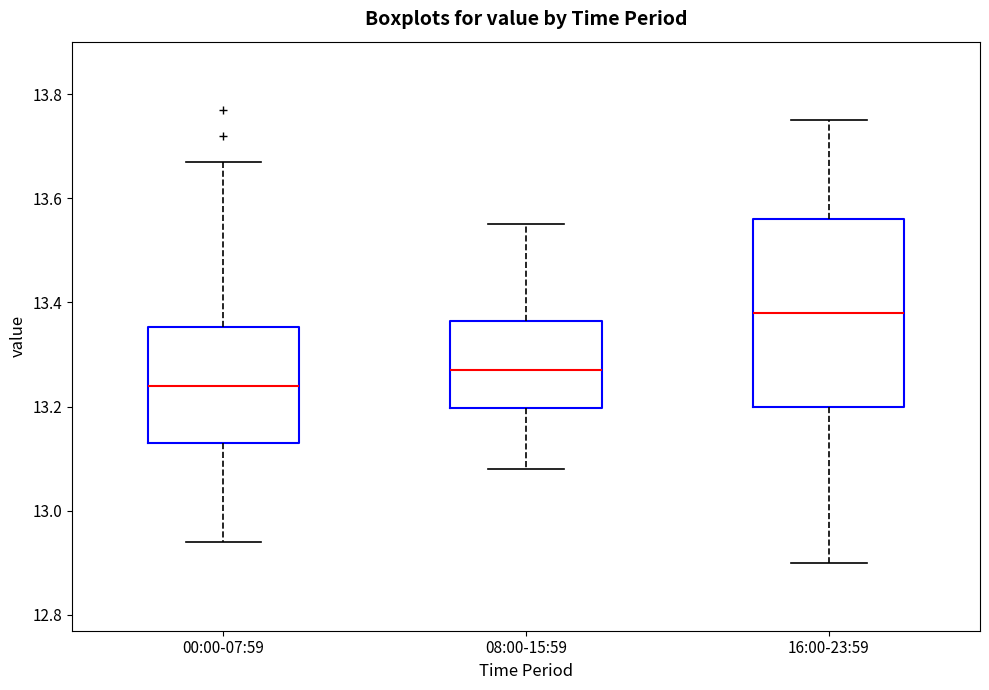

Which box has the lowest median line?

00:00-07:59